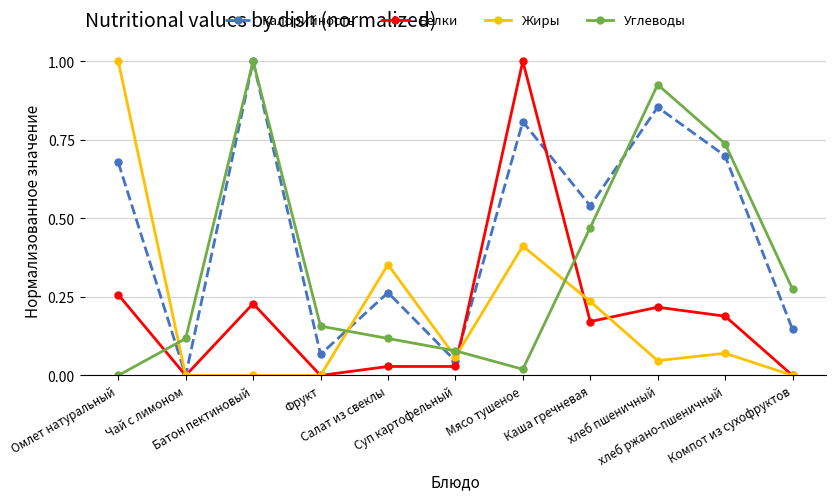

At which label does Калорийность reach its peak?

Батон пектиновый